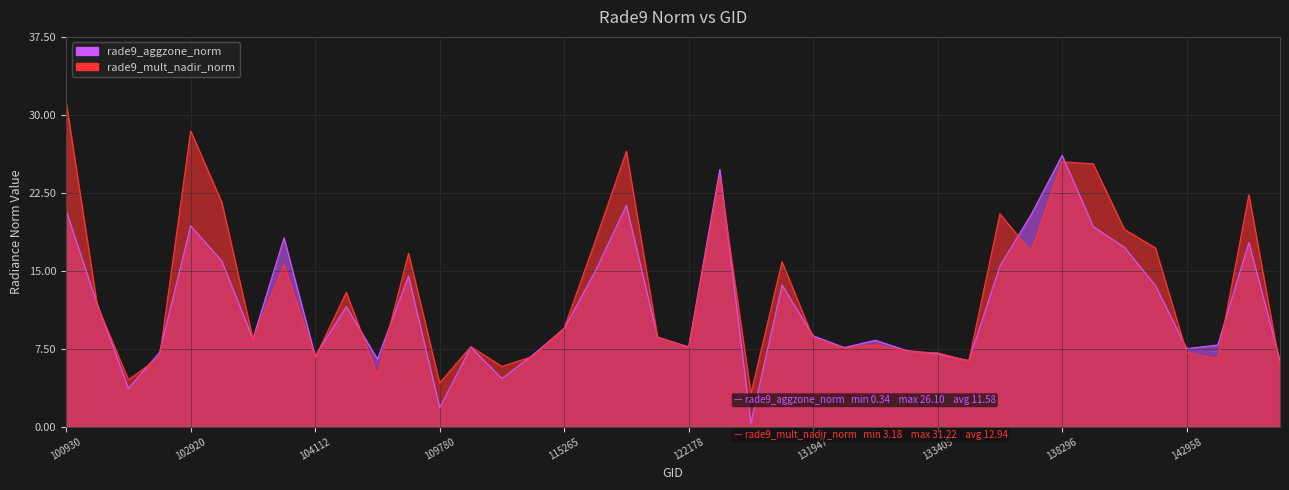

What is the total value across all series at 102912?

13.8